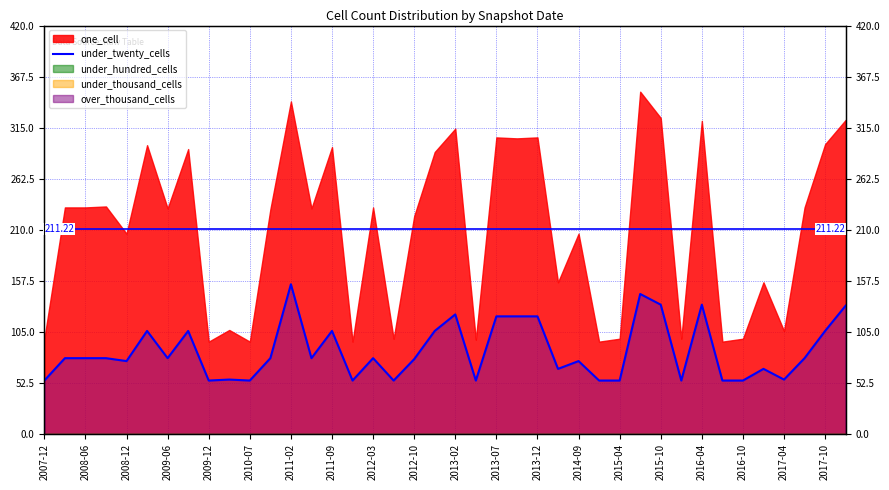

True or false: the data shows 223 at 39.

False